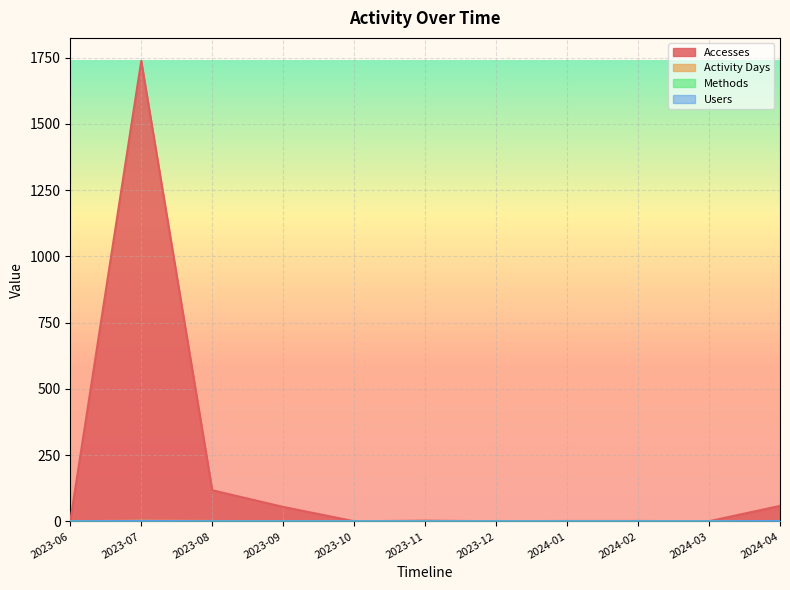

What is the spread (max minus min) of values at 2024-01?

1